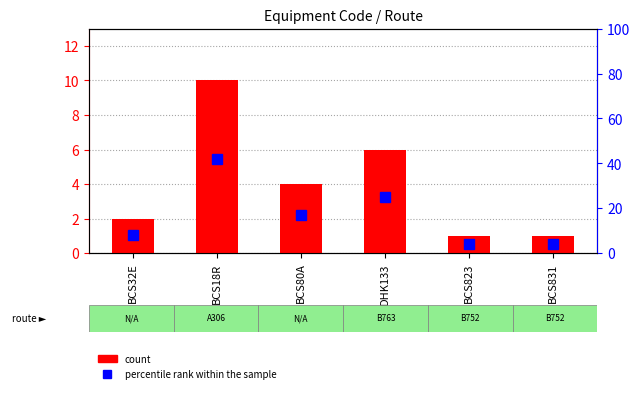

Are the bars grouped side by side (vs. stacked)?

Yes